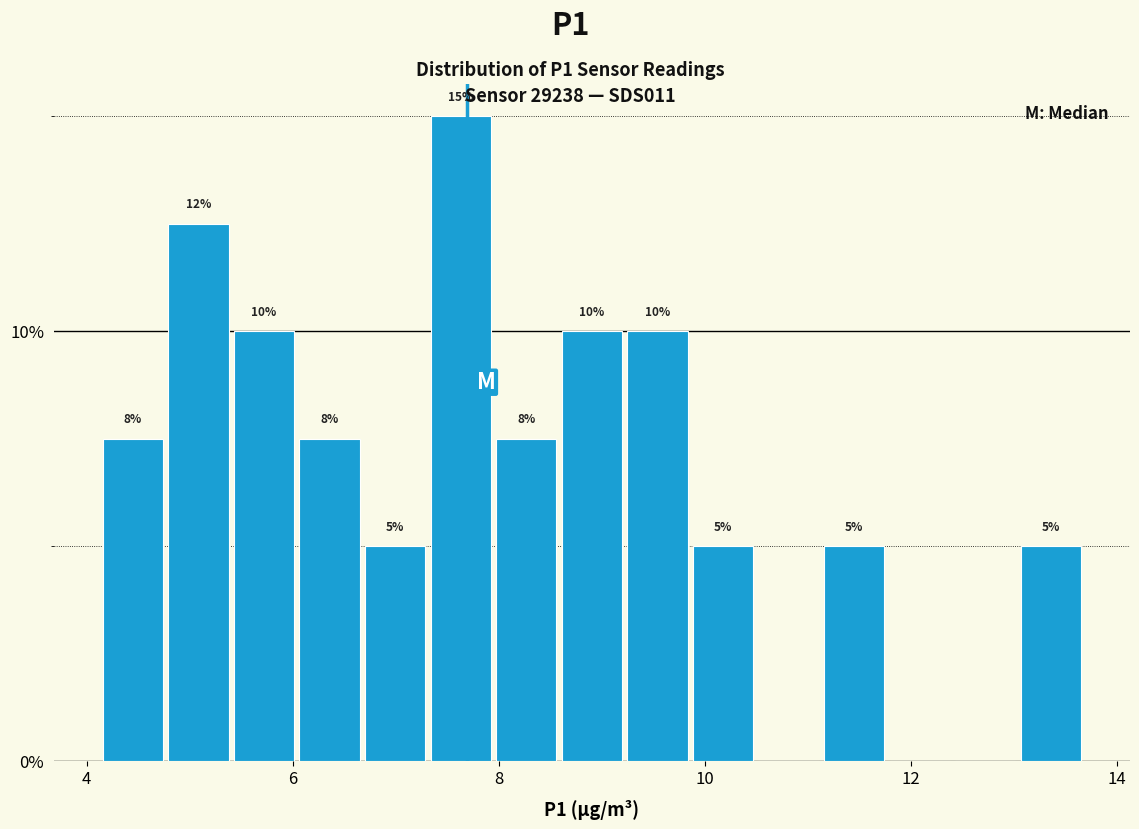

Read against the x-axis, roughly where is the centre of the tallest bar?

7.6